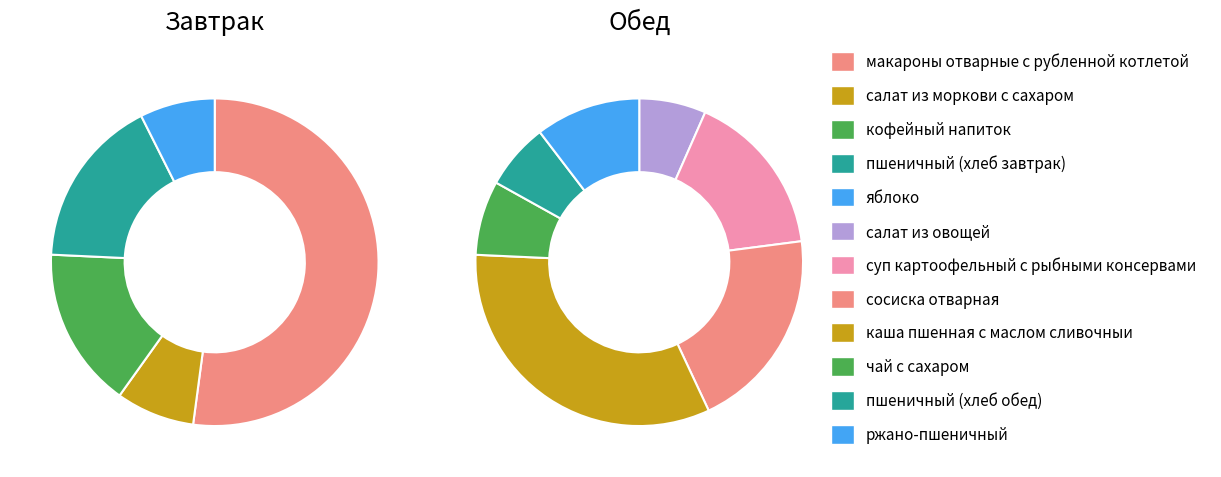

Rank the categories by value from lowest to highest.

яблоко, салат из моркови с сахаром, пшеничный (хлеб обед), салат из овощей, чай с сахаром, ржано-пшеничный, кофейный напиток, пшеничный (хлеб завтрак), суп картоофельный с рыбными консервами, сосиска отварная, каша пшенная с маслом сливочныи, макароны отварные с рубленной котлетой